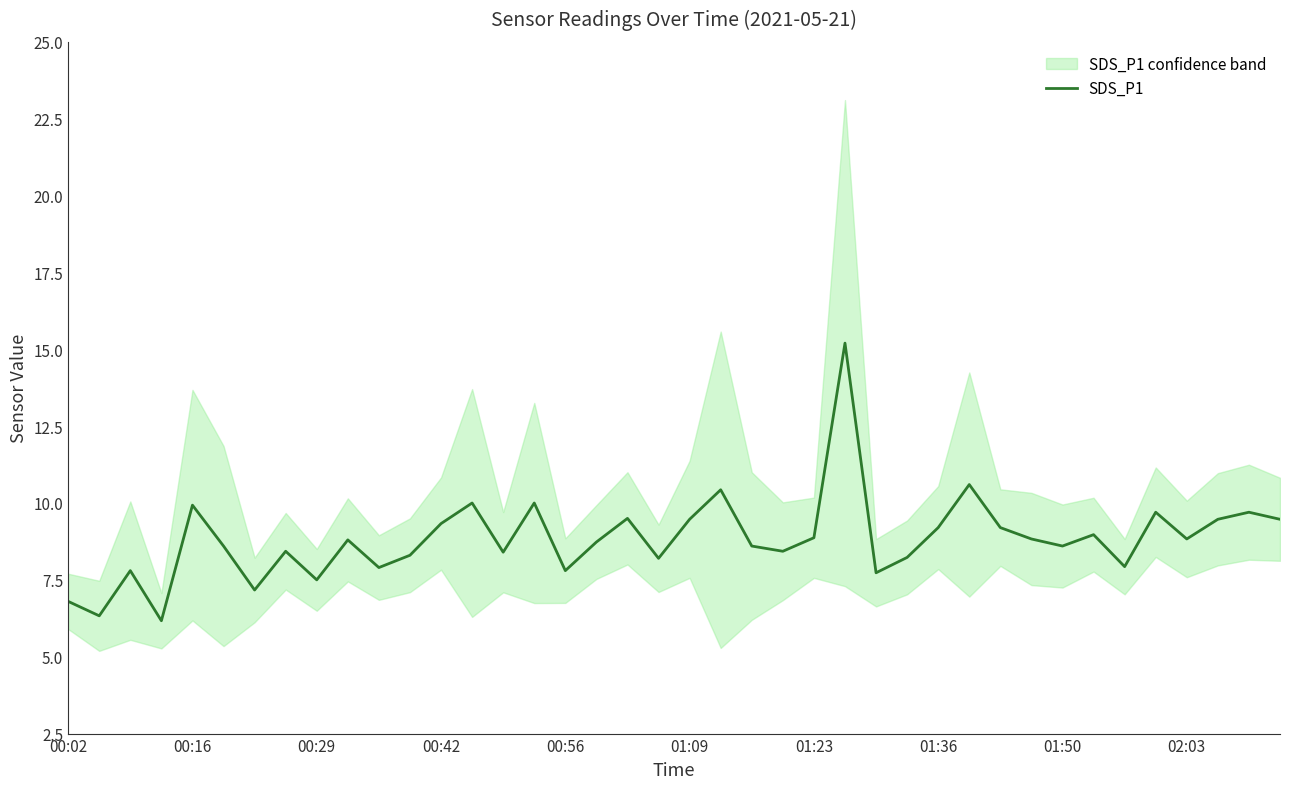

What is the greatest value displayed?

15.2